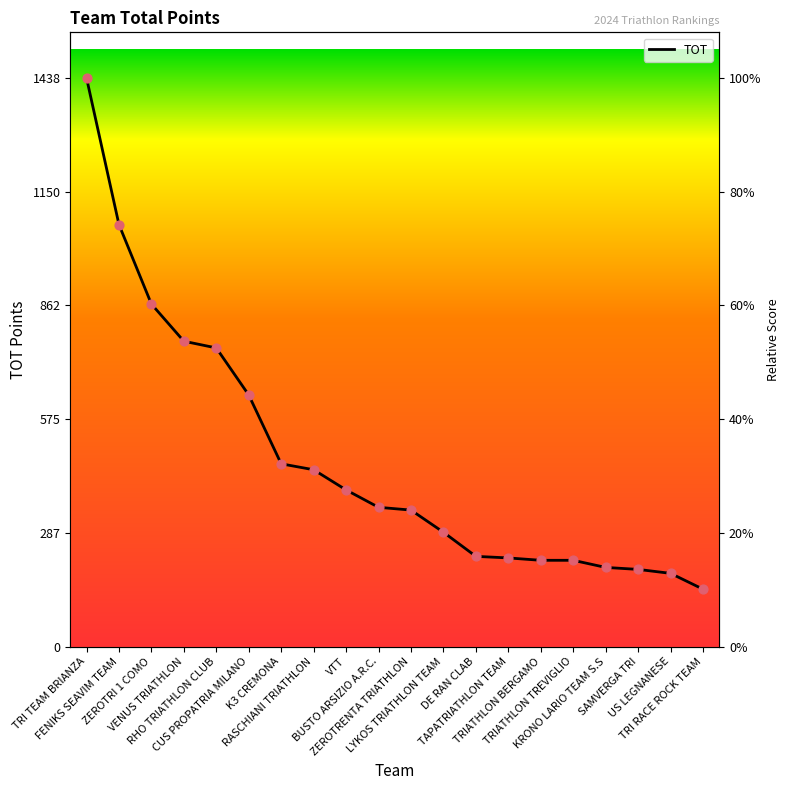

What is the change in value from FENIKS SEAVIM TEAM to RASCHIANI TRIATHLON?

-620